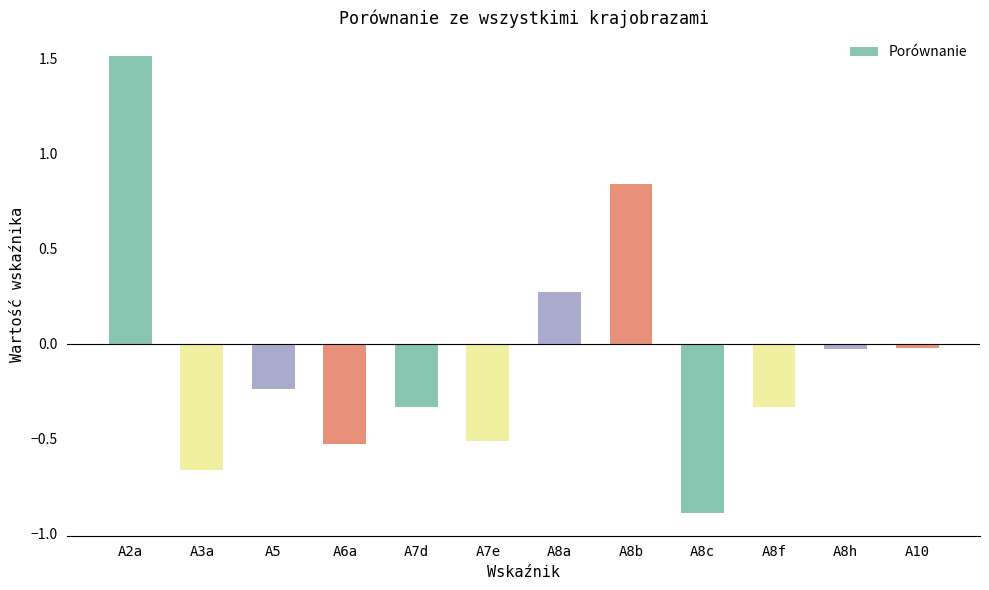

At which category does the chart reach its peak across all series?

A2a